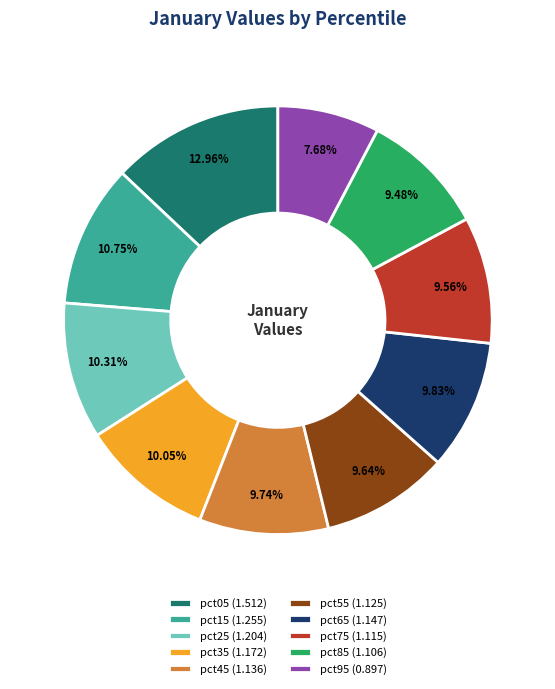

To the nearest percent, what is the combined percentage of pct95 and pct15?

18%